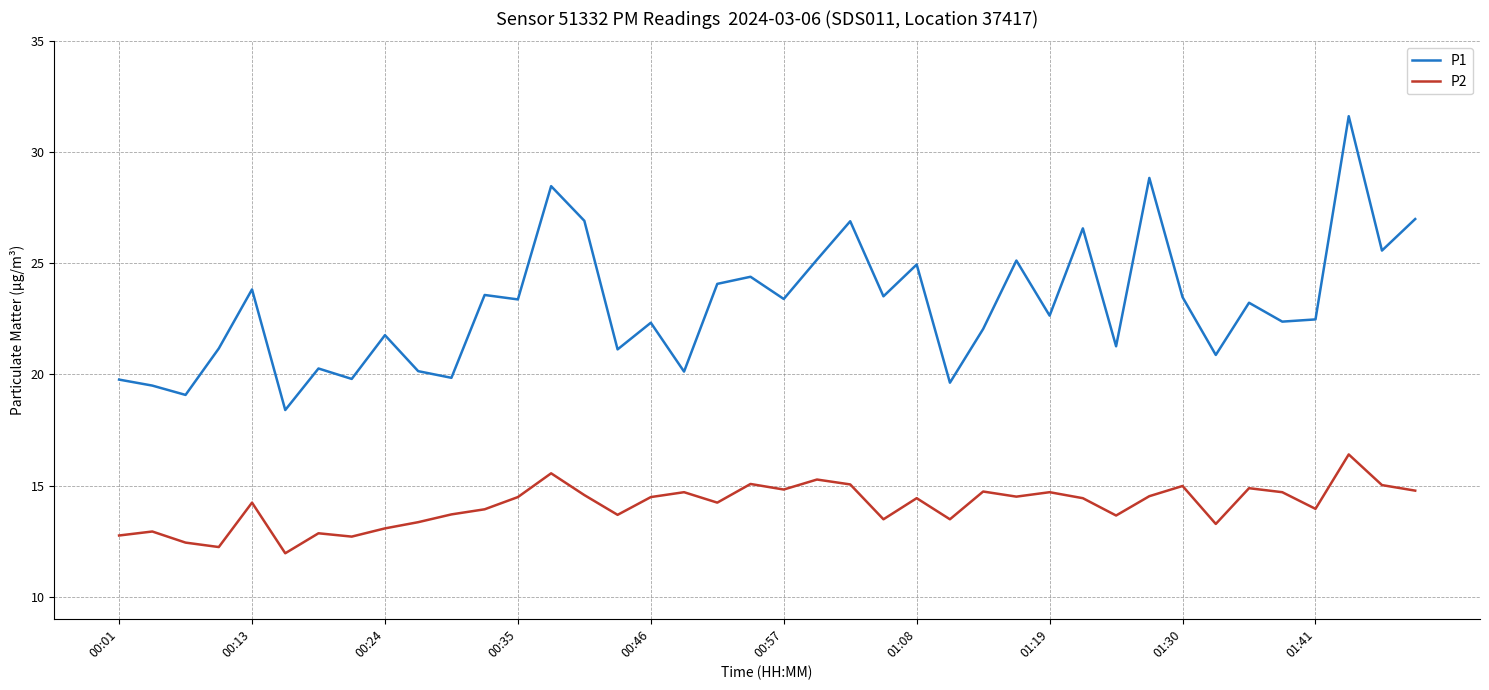

True or false: P1 and P2 intersect in this chart.

False